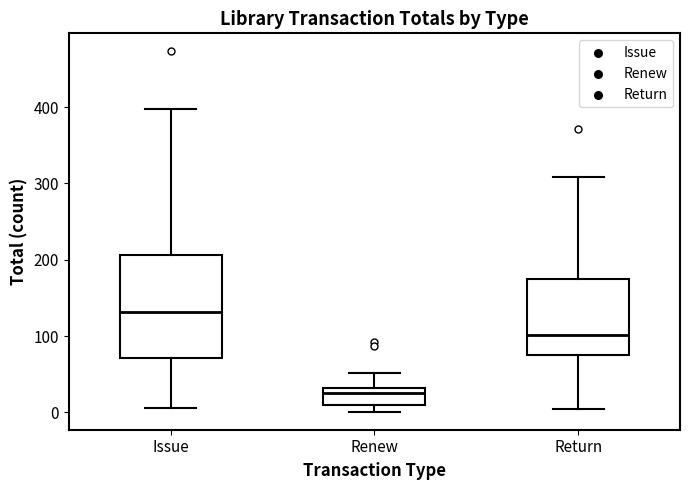

Reading left to right, transcribe this box plot: for each box, give where its median line is, the range the box spans, and where its two whiskers end, as read against the y-axis. The values are not printed on the chart, so give them approximately, as read against the axis.

Issue: median 130, box 70 to 210, whiskers 10 to 400
Renew: median 30 (just below the box's upper edge), box 10 to 30, whiskers 0 to 50
Return: median 100, box 80 to 180, whiskers 10 to 310